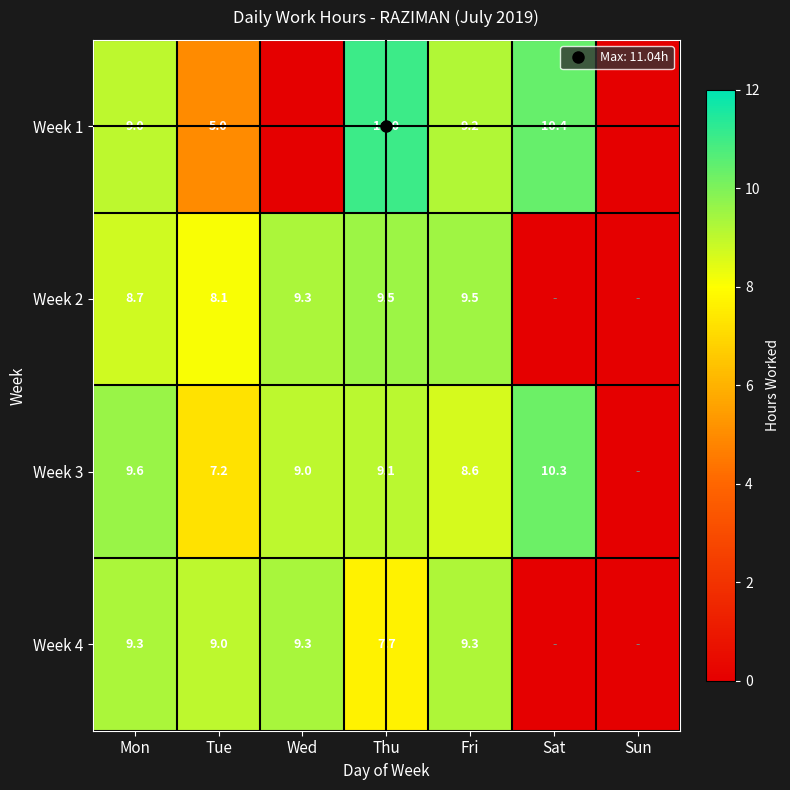

Which series changed the most between Fri and Sat?

Week 2